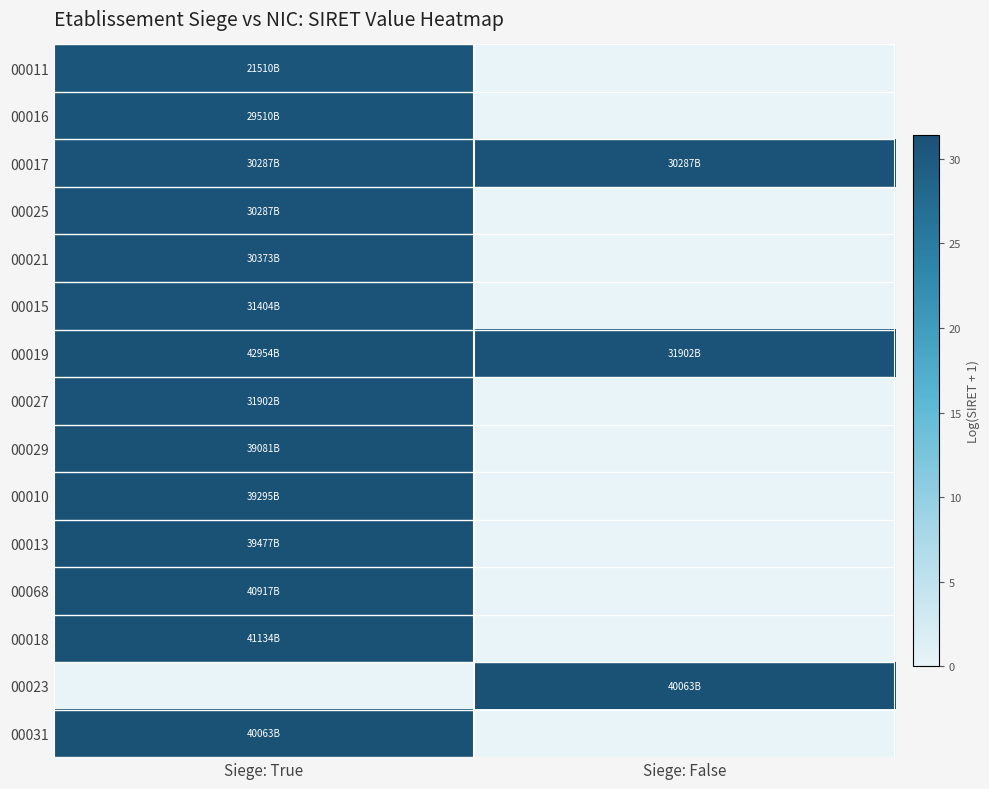

Reading left to right, what are all the values shown in this chart?

00011: Siege: True=30.7	Siege: False=0.0
00016: Siege: True=31.0	Siege: False=0.0
00017: Siege: True=31.0	Siege: False=31.0
00025: Siege: True=31.0	Siege: False=0.0
00021: Siege: True=31.0	Siege: False=0.0
00015: Siege: True=31.1	Siege: False=0.0
00019: Siege: True=31.4	Siege: False=31.1
00027: Siege: True=31.1	Siege: False=0.0
00029: Siege: True=31.3	Siege: False=0.0
00010: Siege: True=31.3	Siege: False=0.0
00013: Siege: True=31.3	Siege: False=0.0
00068: Siege: True=31.3	Siege: False=0.0
00018: Siege: True=31.3	Siege: False=0.0
00023: Siege: True=0.0	Siege: False=31.3
00031: Siege: True=31.3	Siege: False=0.0